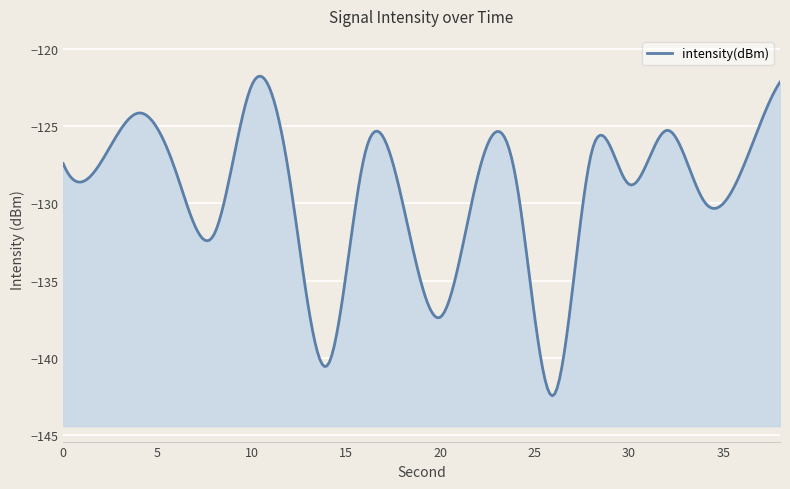

Which label corresponds to the smallest value in the chart?

26